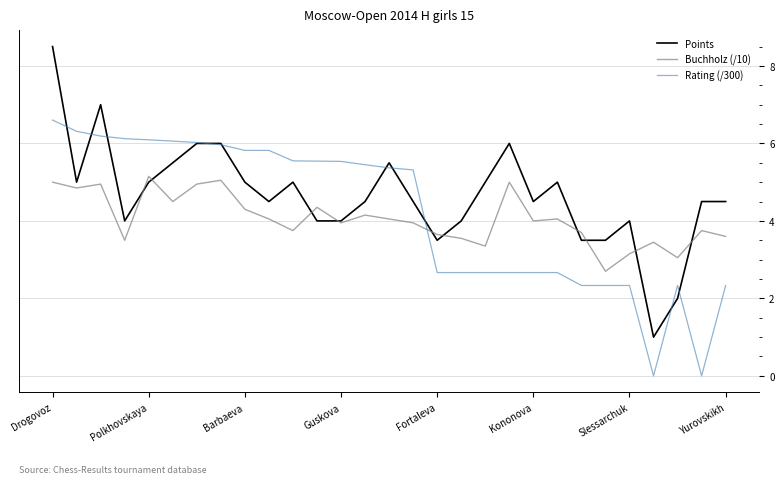

Which series ends up on top after the final intersection of Rating (/300) and Buchholz (/10)?

Buchholz (/10)